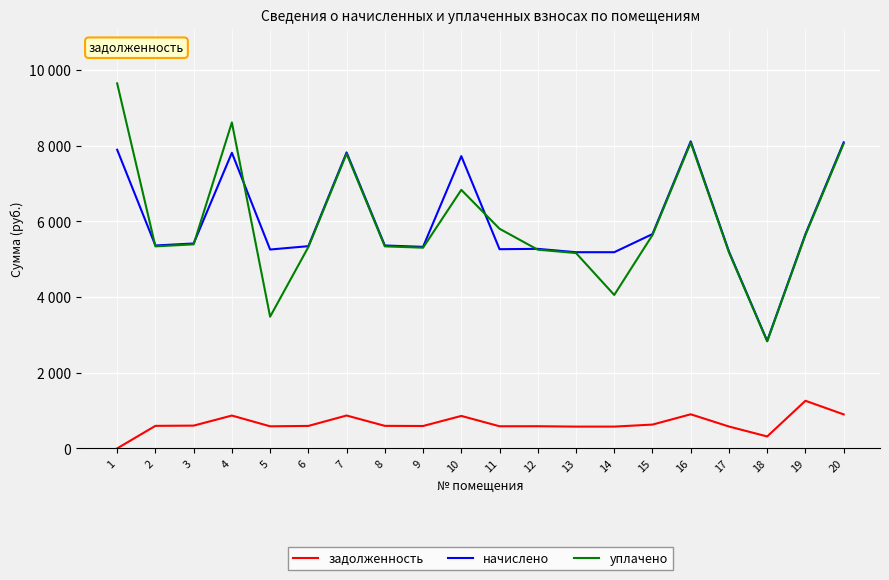

Does the chart display data point markers on the line(s)?

No